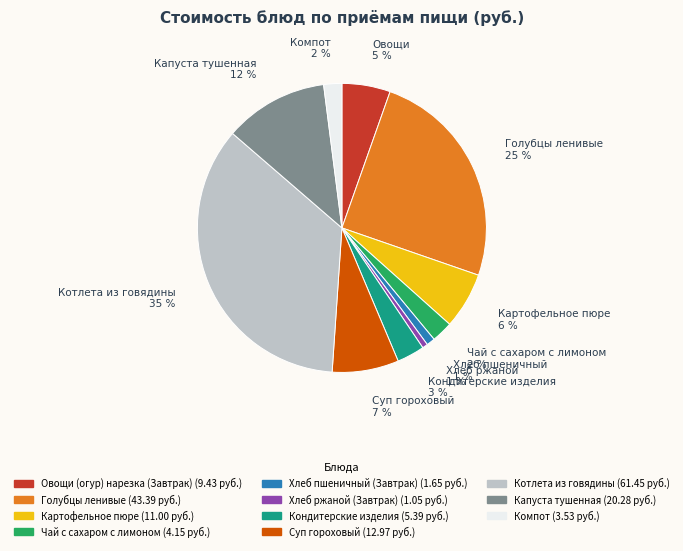

Does any single category account for the majority?

No